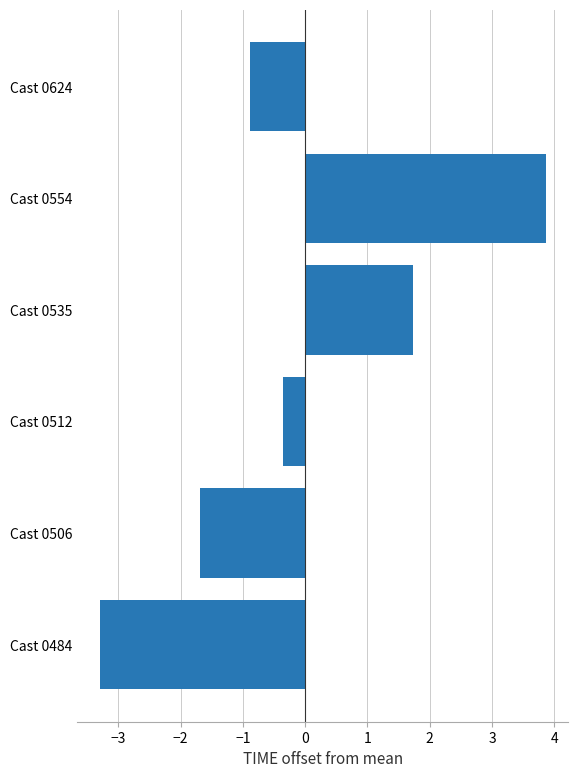

Reading bottom to top, what are all the values shown in this chart?

Cast 0484=-3.3	Cast 0506=-1.7	Cast 0512=-0.3	Cast 0535=1.7	Cast 0554=3.9	Cast 0624=-0.9